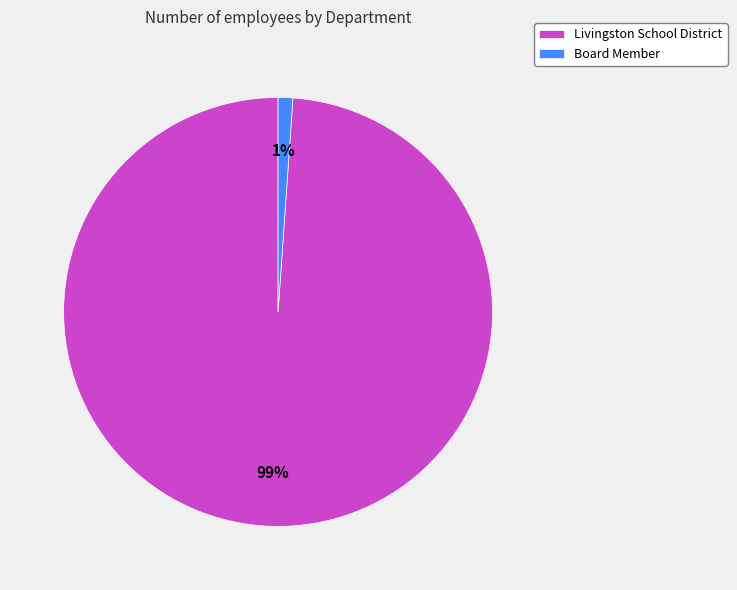

To the nearest percent, what is the difference between the Board Member and Livingston School District slice percentages?

98%